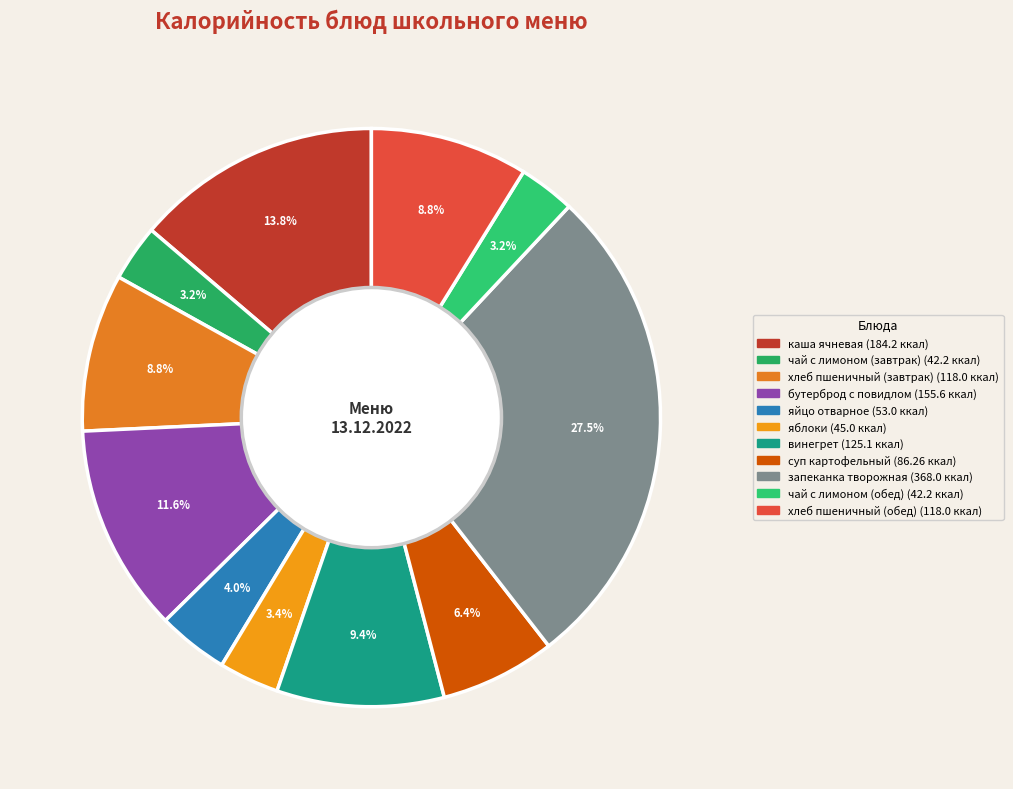

Does any single category account for the majority?

No